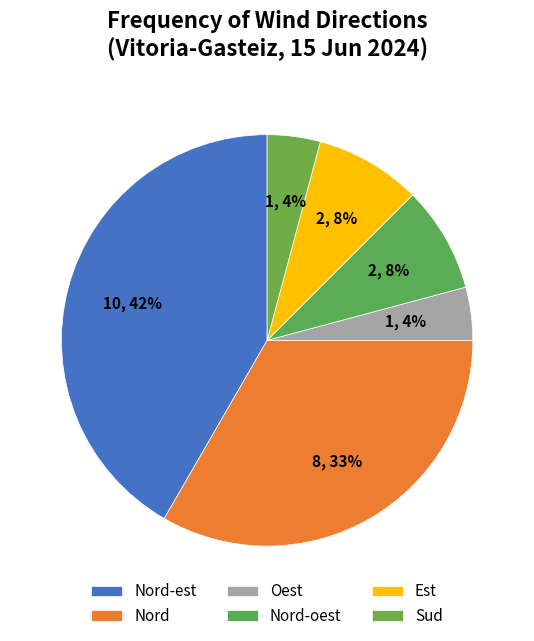

How many segments does this pie chart have?

6